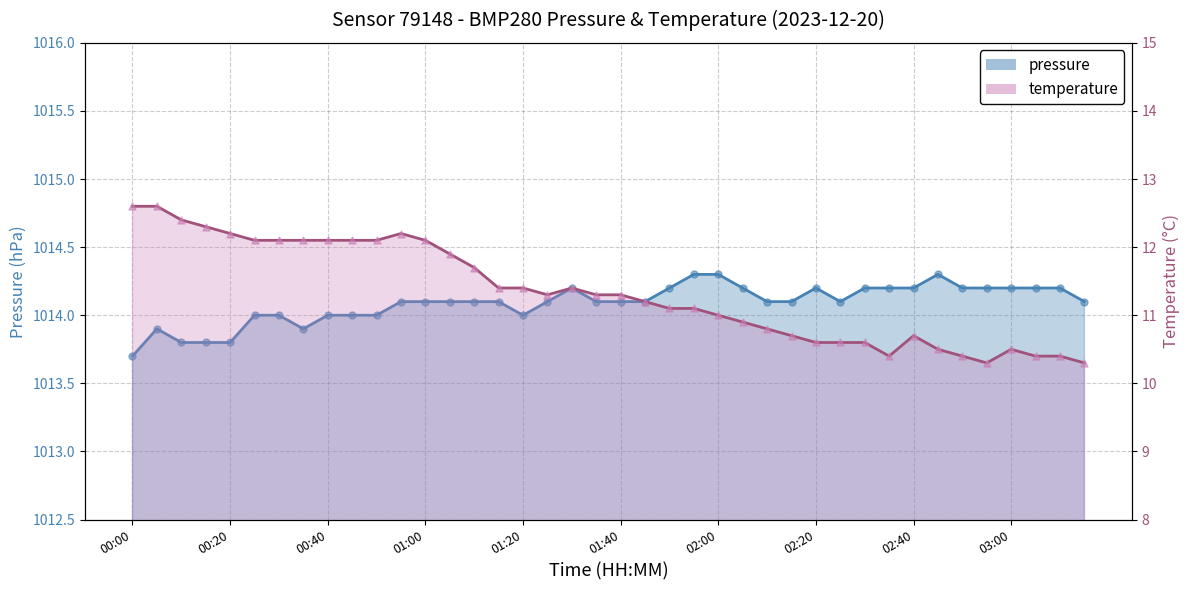

At how many categories does at least one series exceed 699?

40